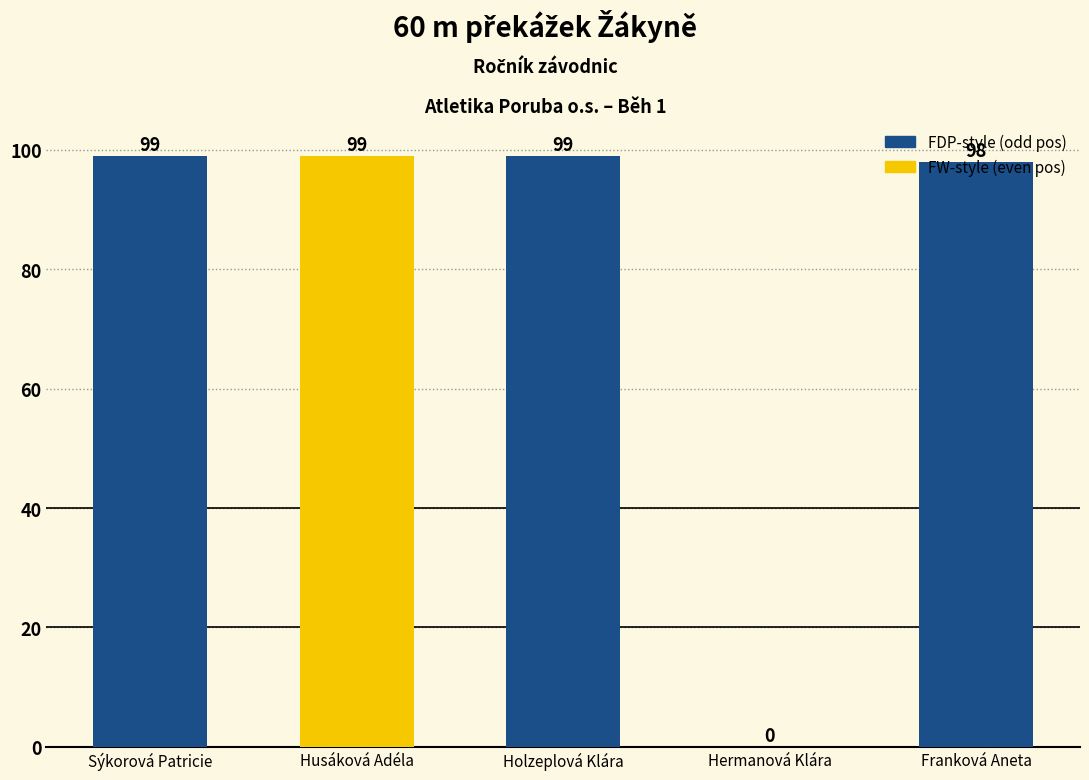

Reading left to right, extract all data points from this chart.

99	99	99	0	98